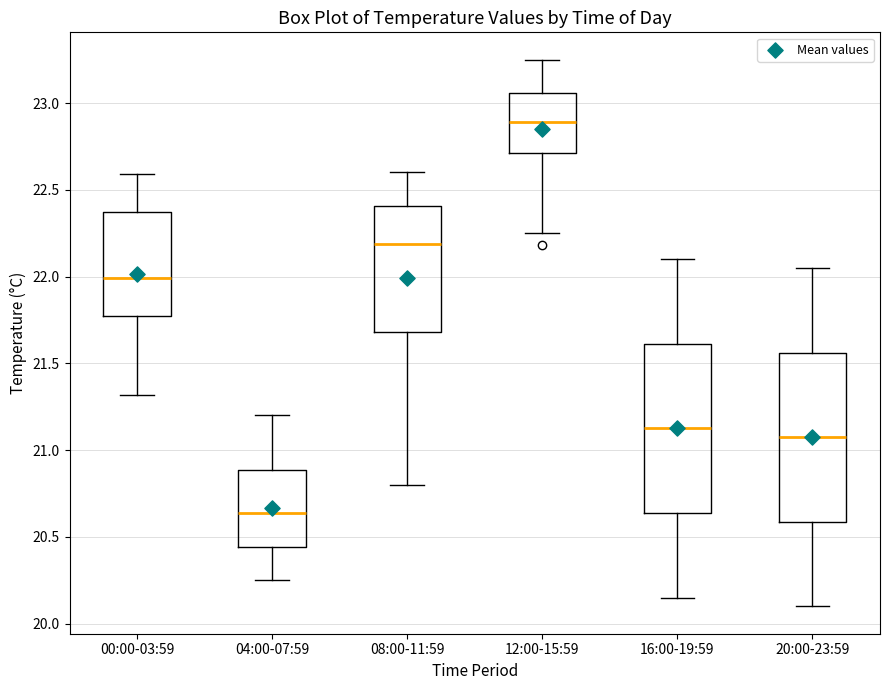

Reading left to right, read every box against the y-axis: the position of its median line, the range the box covers, and the ends of its whiskers. The values are not printed on the chart, so give them approximately, as read against the axis.

00:00-03:59: median 22.00, box 21.80 to 22.35, whiskers 21.30 to 22.60
04:00-07:59: median 20.65, box 20.45 to 20.90, whiskers 20.25 to 21.20
08:00-11:59: median 22.20, box 21.70 to 22.40, whiskers 20.80 to 22.60
12:00-15:59: median 22.90, box 22.70 to 23.05, whiskers 22.25 to 23.25
16:00-19:59: median 21.15, box 20.65 to 21.60, whiskers 20.15 to 22.10
20:00-23:59: median 21.10, box 20.60 to 21.55, whiskers 20.10 to 22.05